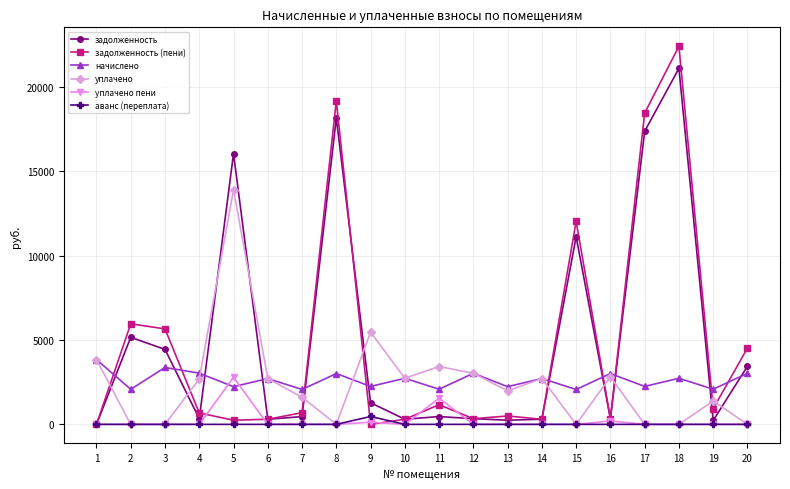

How many series are shown in this chart?

6